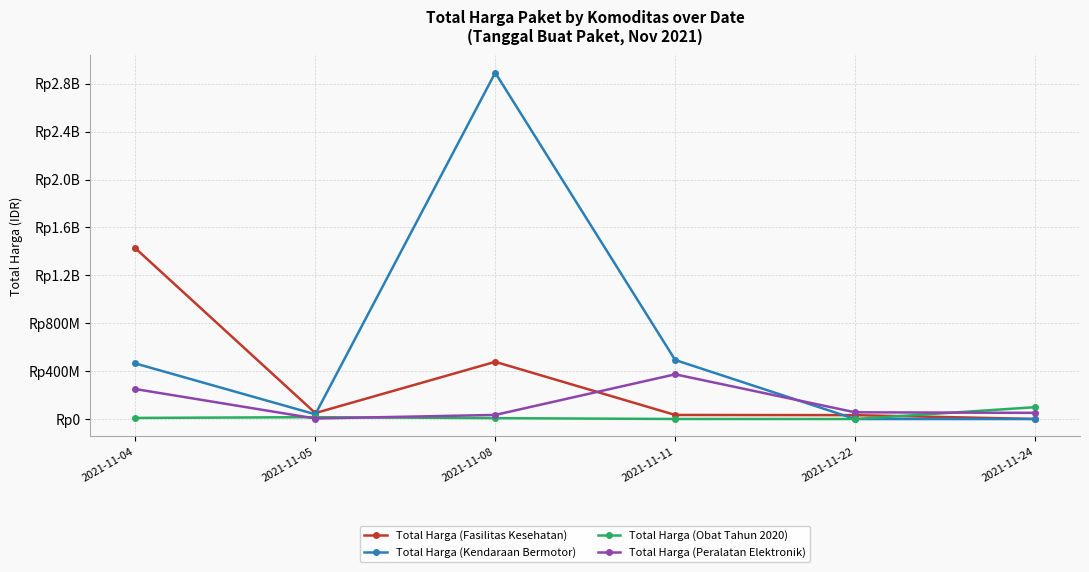

What is the spread (max minus min) of values at 2021-11-22?

56152800